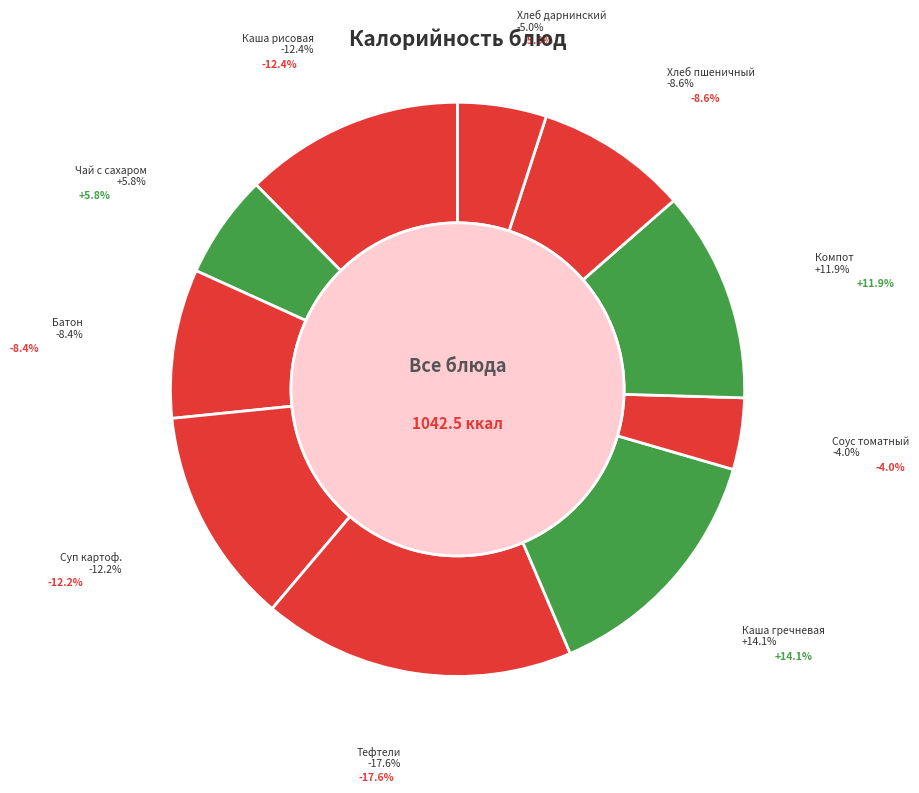

Rank the categories by value from lowest to highest.

Соус томатный, Хлеб дарнинский, Чай с сахаром, Батон, Хлеб пшеничный, Компот из смеси сухофруктов, Суп картофельный с макаронными изделиями, Каша рисовая молочная жидкая, Каша гречневая вязкая, Тефтели из мяса говядины